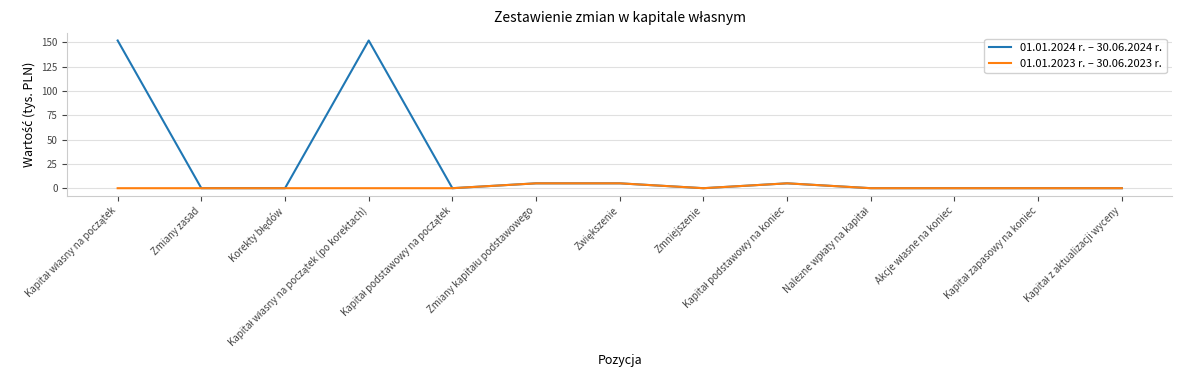

What is the maximum value shown in the chart?

151.7